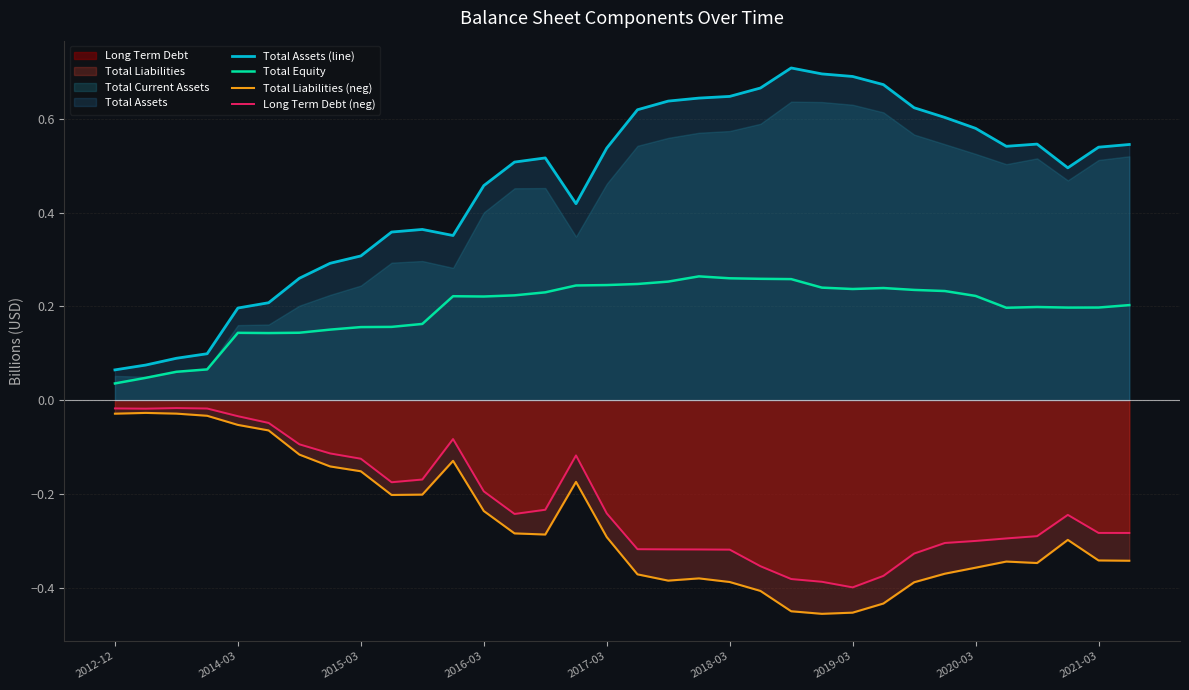

How many categories are shown in the chart?

34